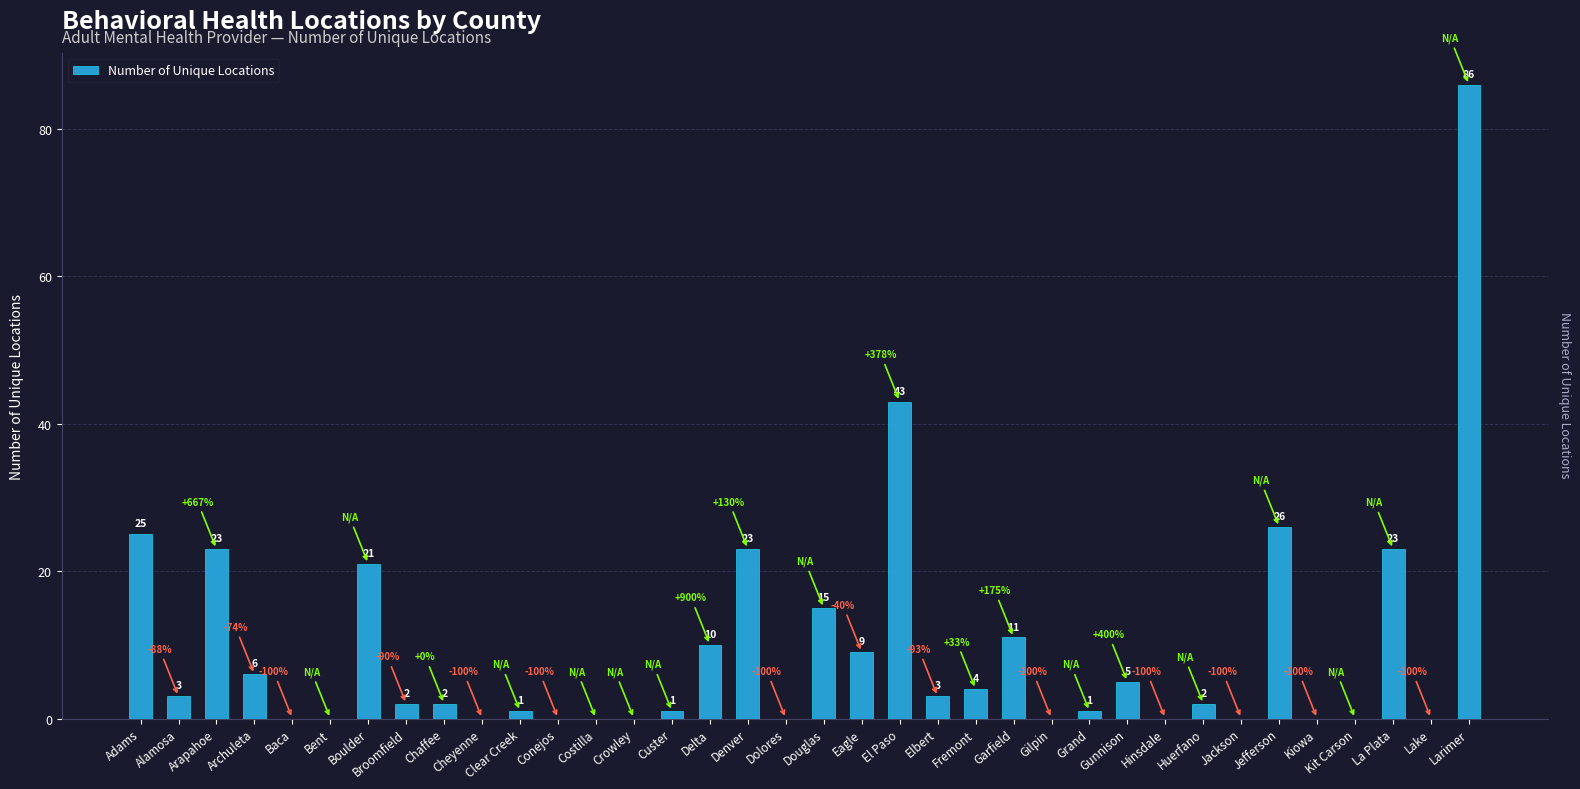

What is the change in value from Alamosa to Bent?

-3